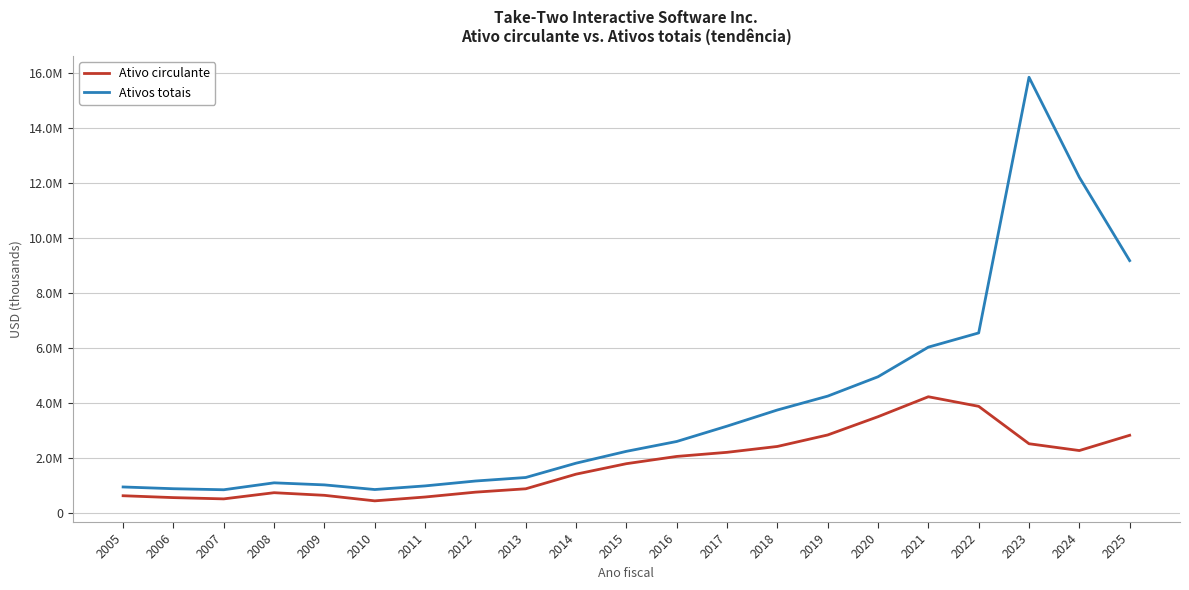

How many interior local peaks does the Ativo circulante series have?

2